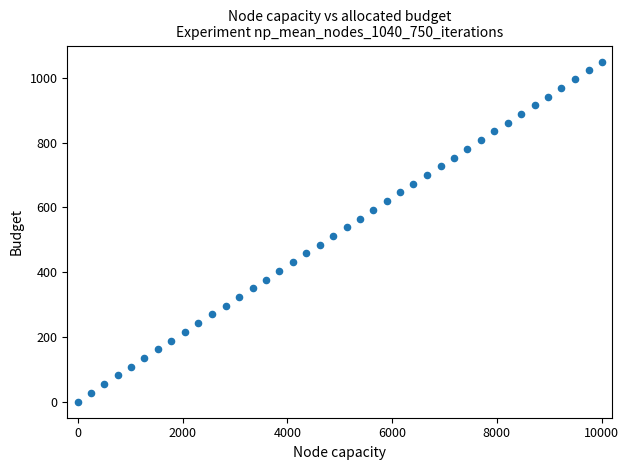

What is the range of X values (max minus min)?

10000.0